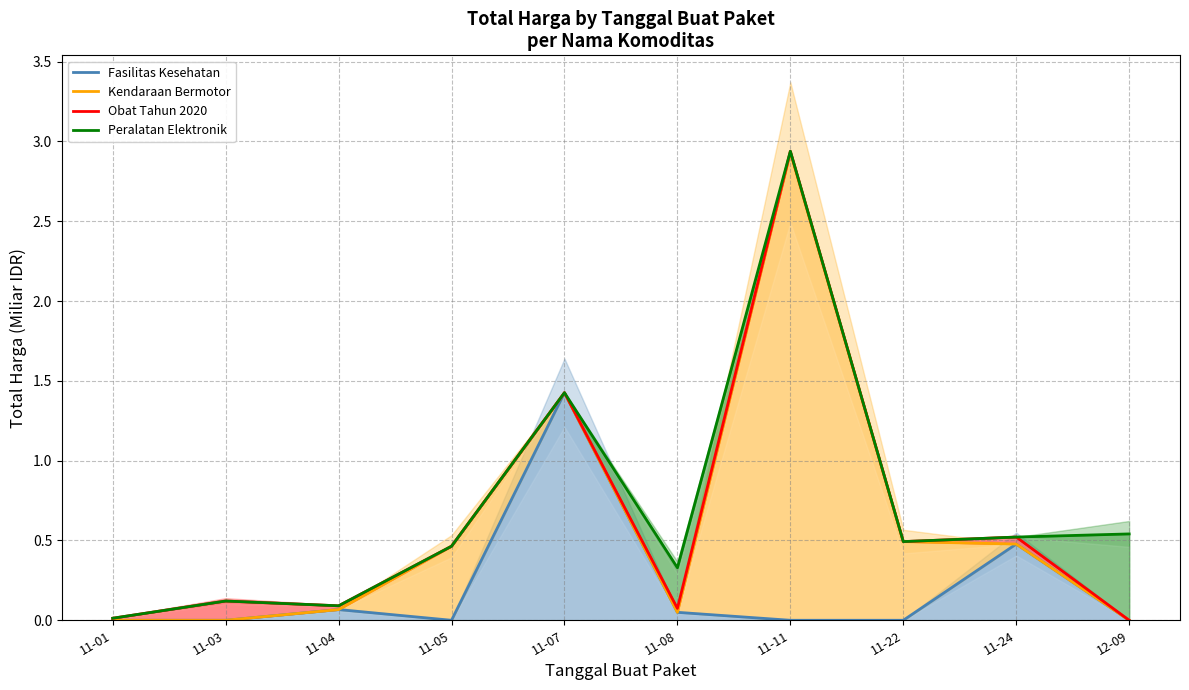

Where is Fasilitas Kesehatan nearest to the value 0?

11-01